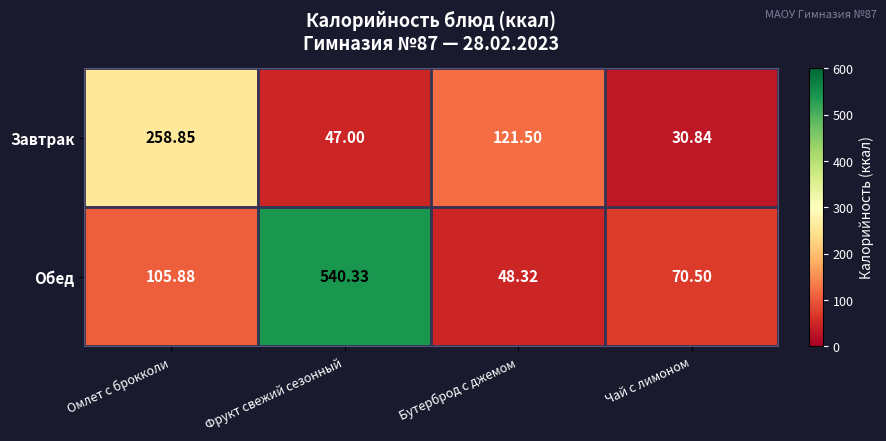

Which label corresponds to the largest value in the chart?

Фрукт свежий сезонный